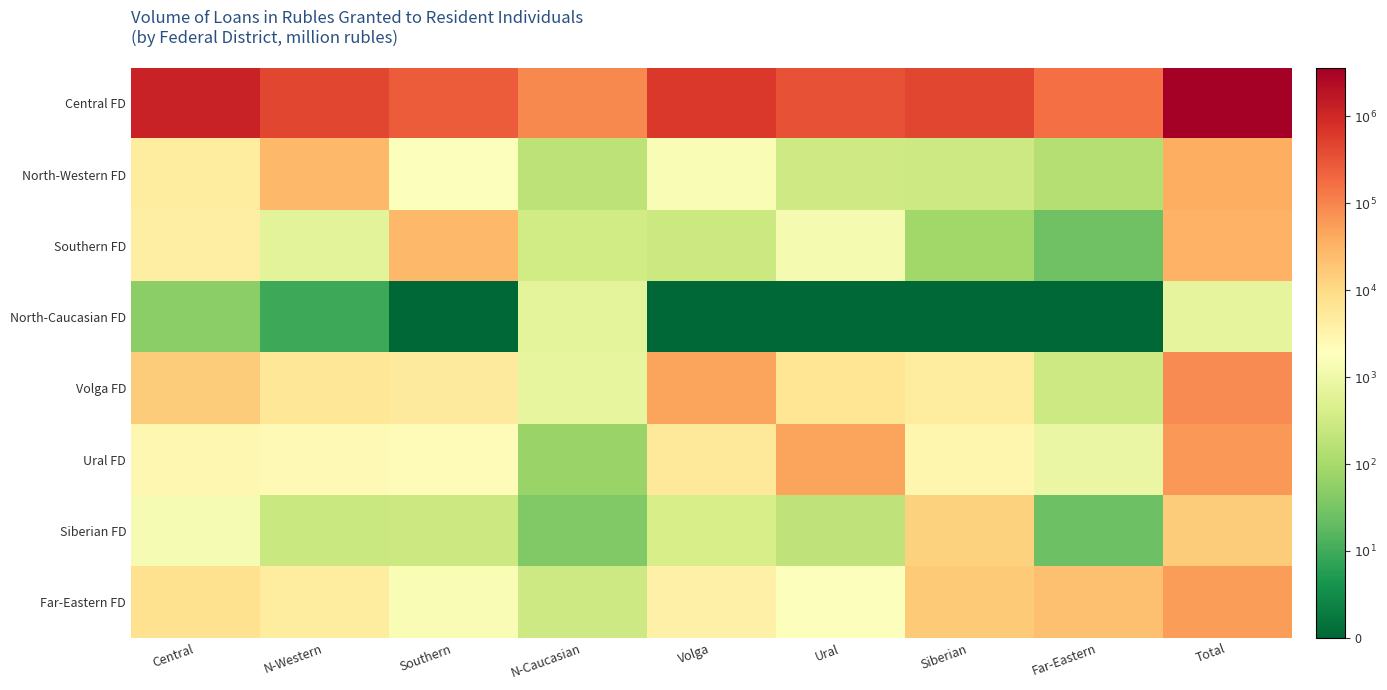

Which has a higher value, Central or Siberian?

Central